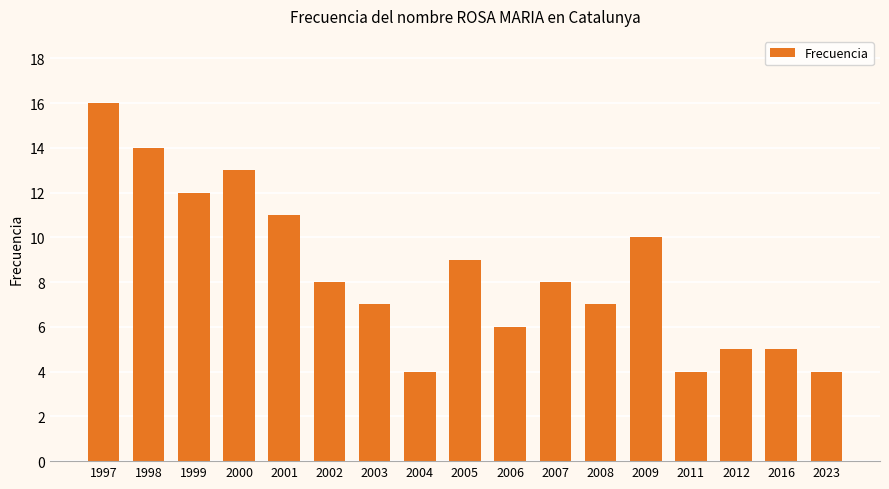

Does the chart contain stacked bars?

No